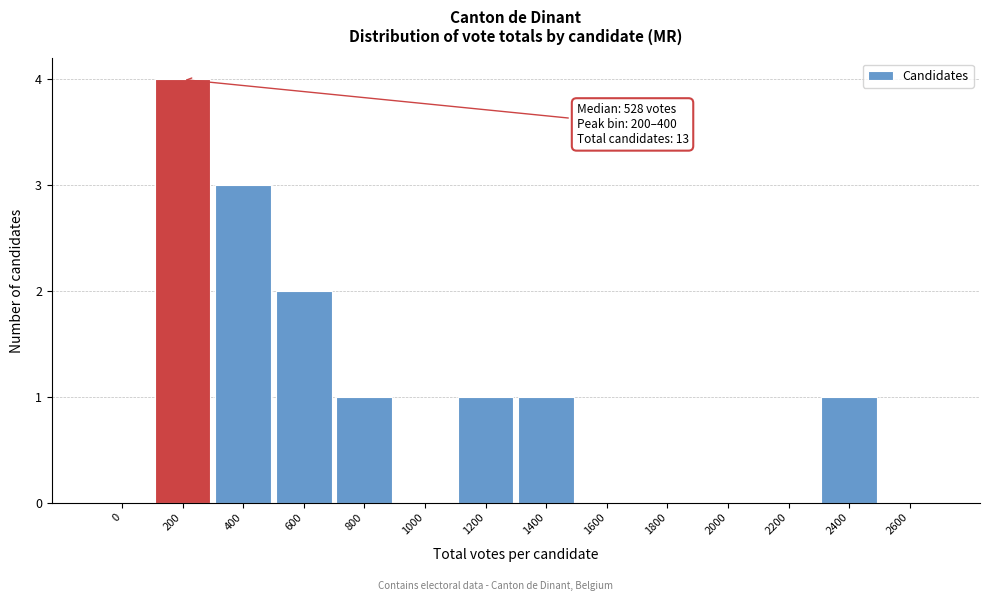

Reading left to right, transcribe all the data shown in this chart.

0=0	200=4	400=3	600=2	800=1	1000=0	1200=1	1400=1	1600=0	1800=0	2000=0	2200=0	2400=1	2600=0